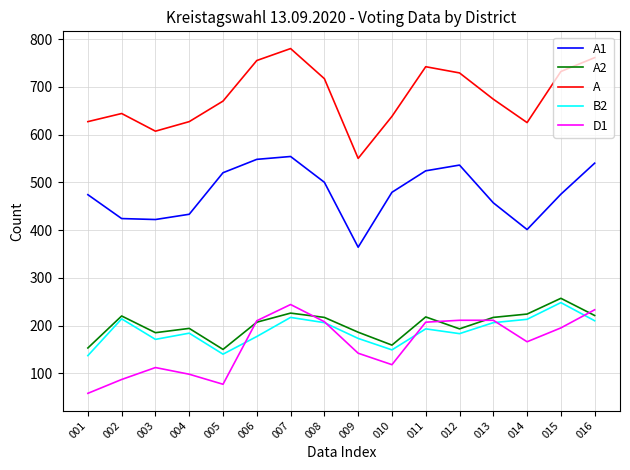

How many interior local valleys does the A2 series have?

4